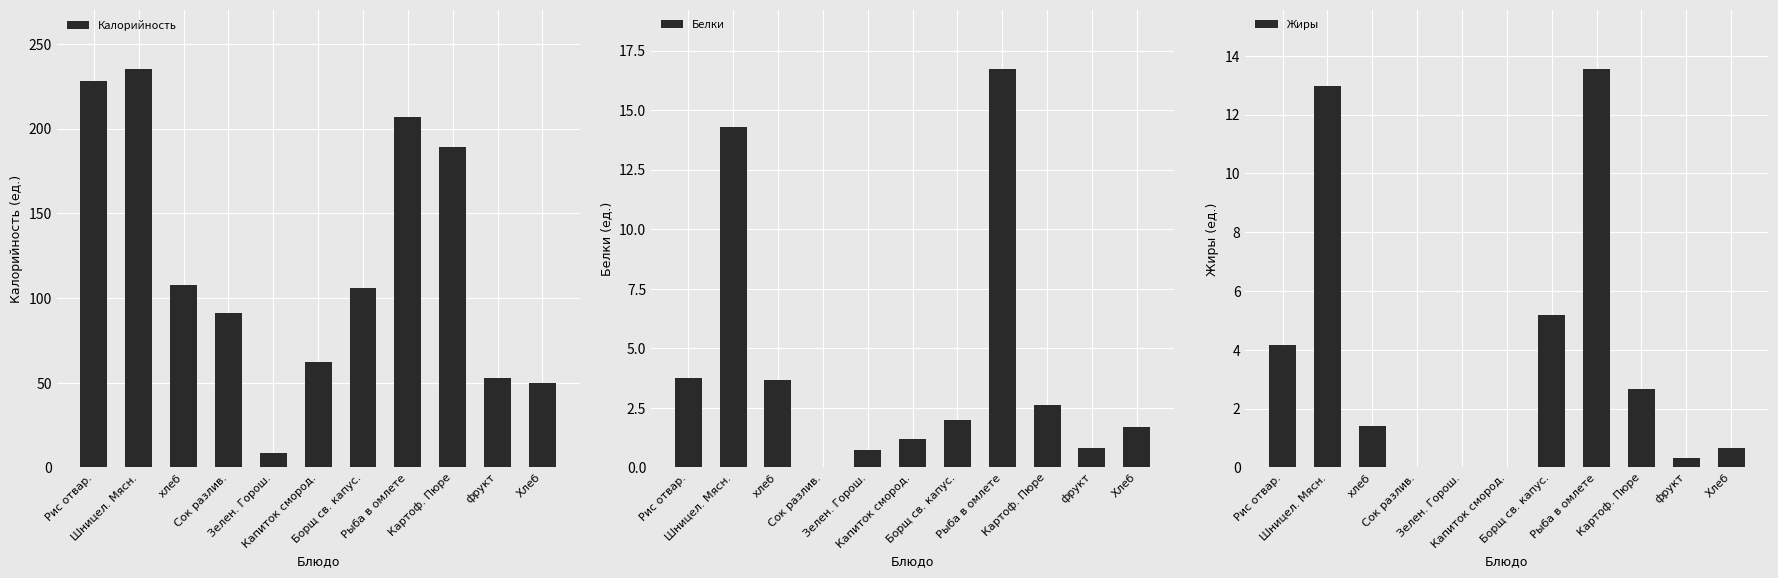

At how many categories does at least one series exceed 167?

4